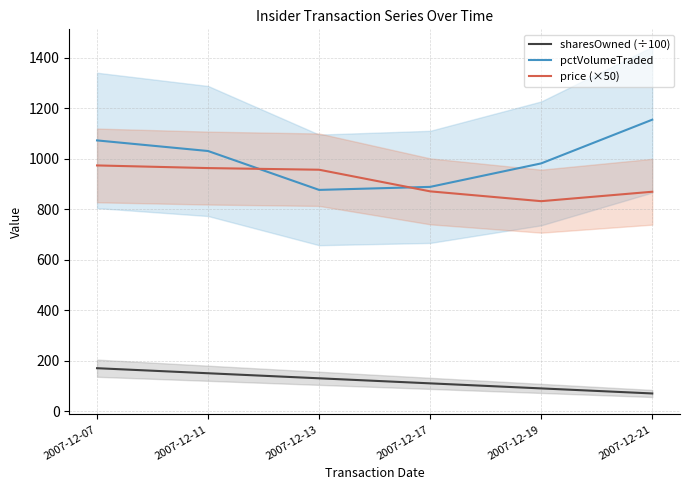

What are all the series names shown in the legend?

sharesOwned (÷100), pctVolumeTraded, price (×50)